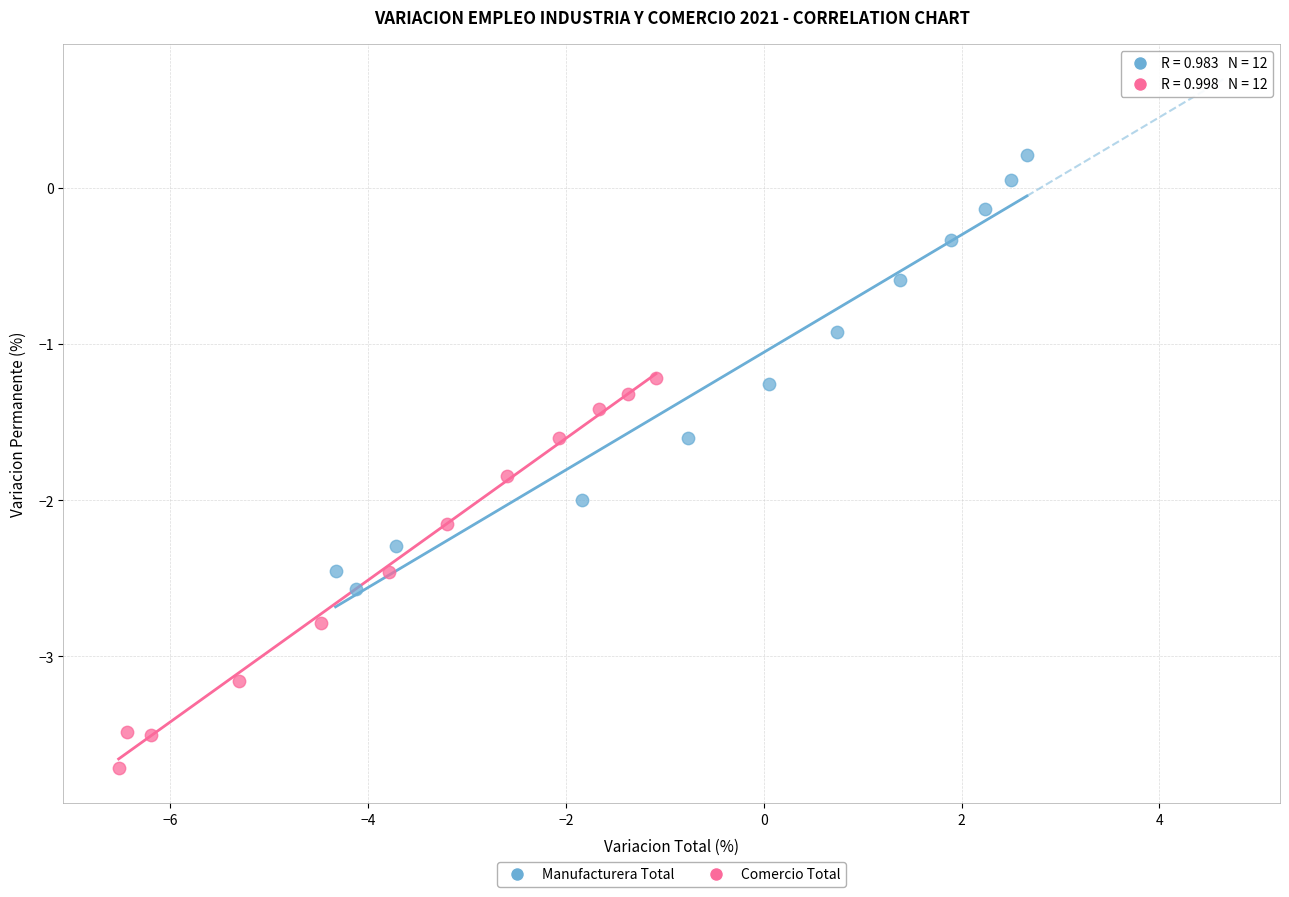

Which series contains the highest Y value?

Manufacturera Total